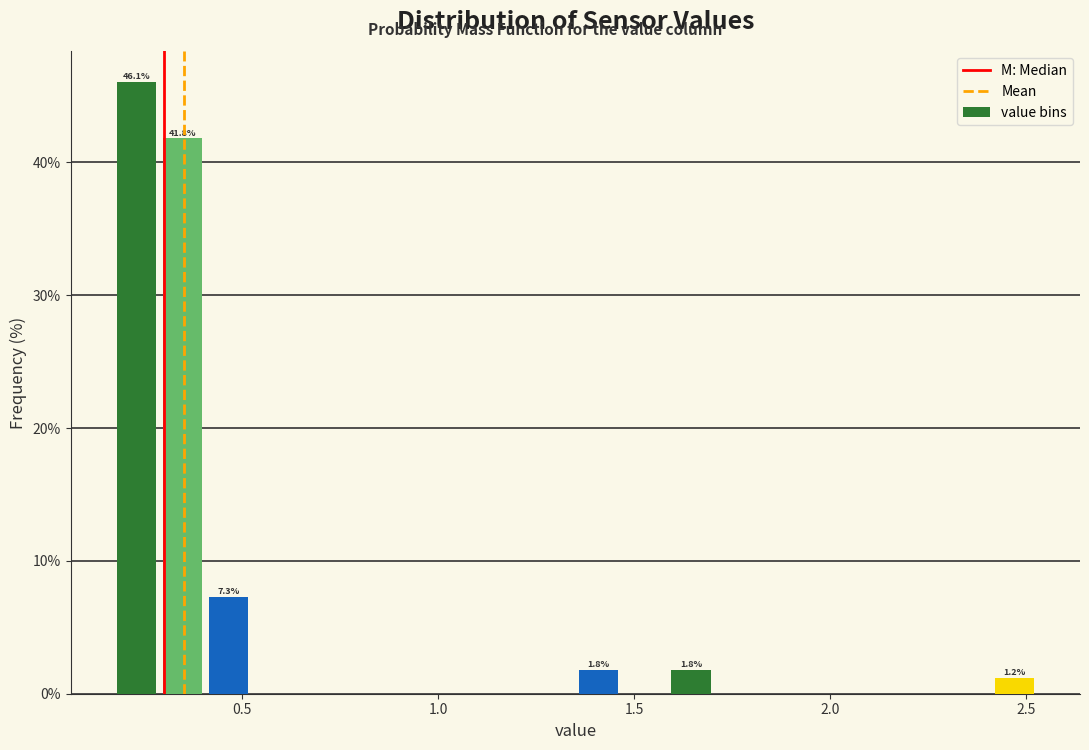

Around what value on the x-axis is the tallest bar? Give the approximate position of its centre, as read against the axis.

0.25